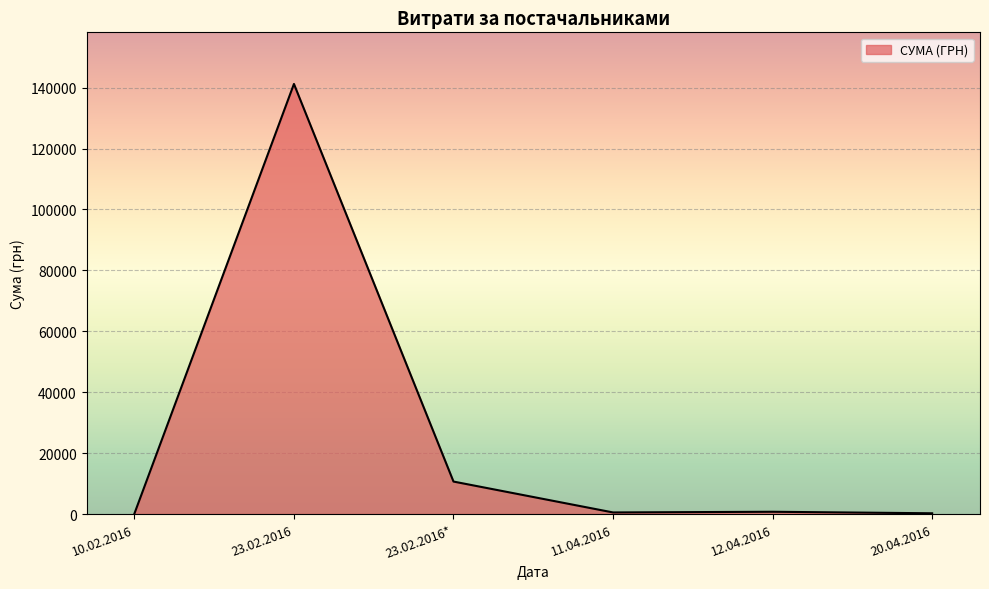

What position from the right is 23.02.2016?

5